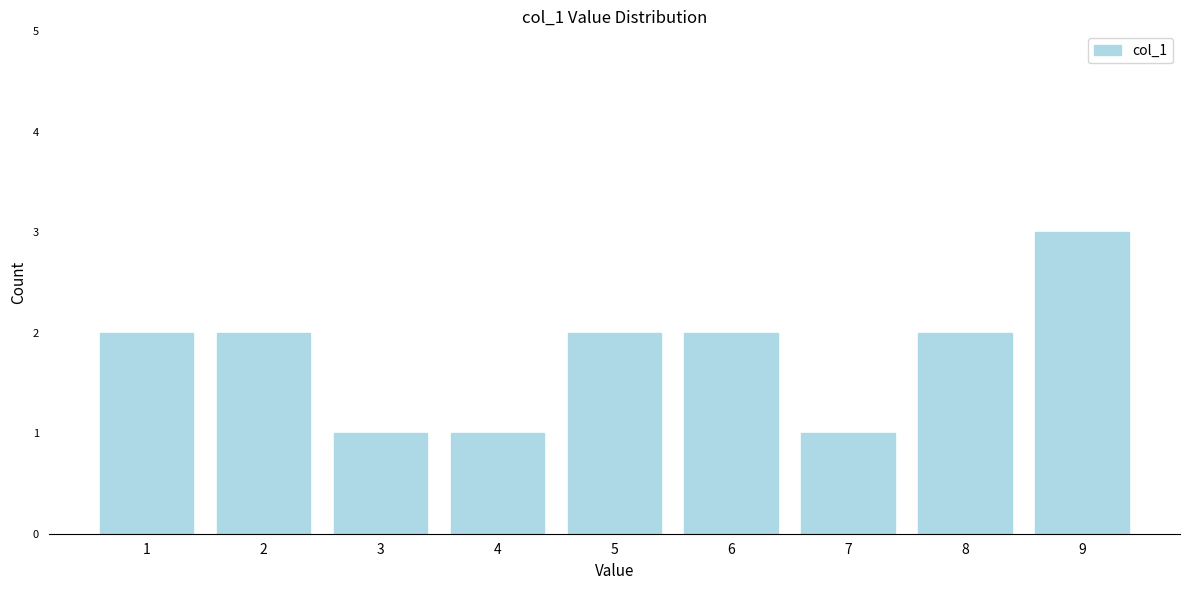

Reading left to right, list all the values displayed in this chart.

1=2	2=2	3=1	4=1	5=2	6=2	7=1	8=2	9=3